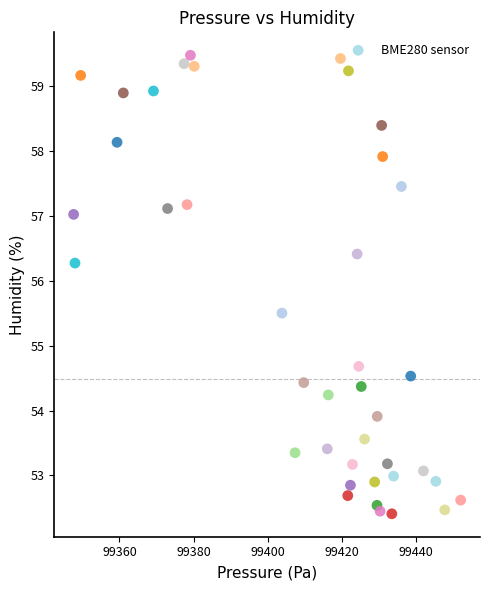

What Y value in the scatter plot is closest to 55?

54.7